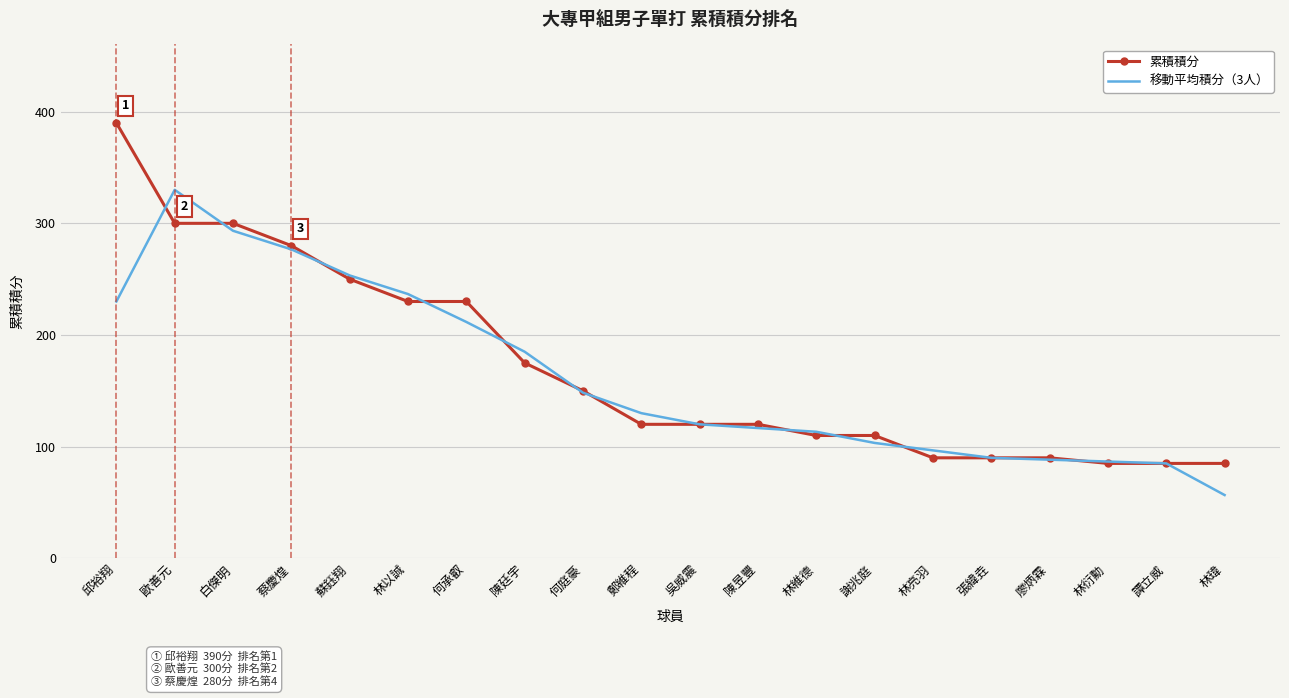

At which label is 移動平均積分（3人） closest to 193?

陳廷宇